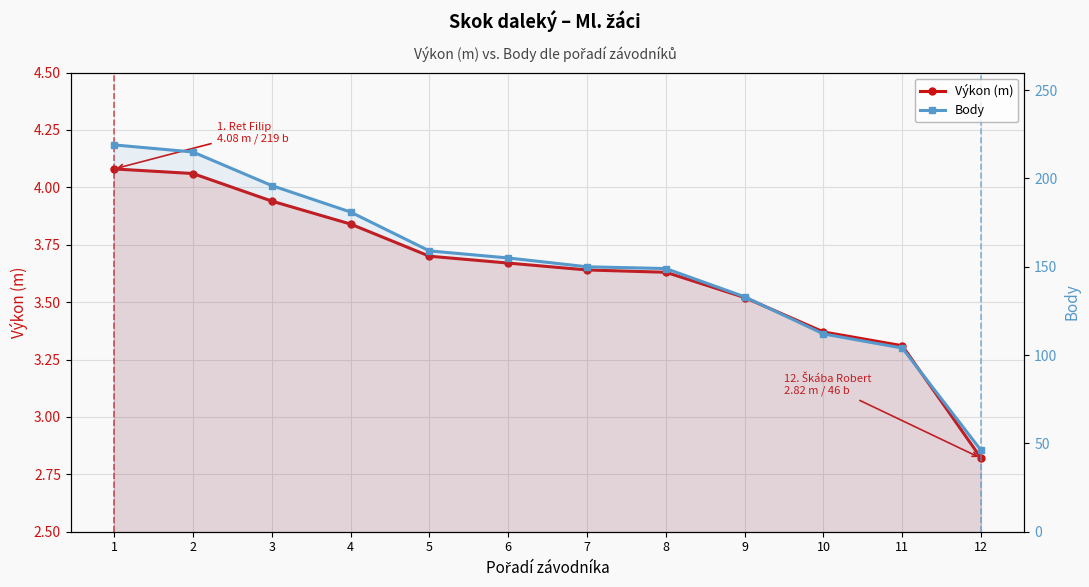

How many data points in Body are less than 155?

6